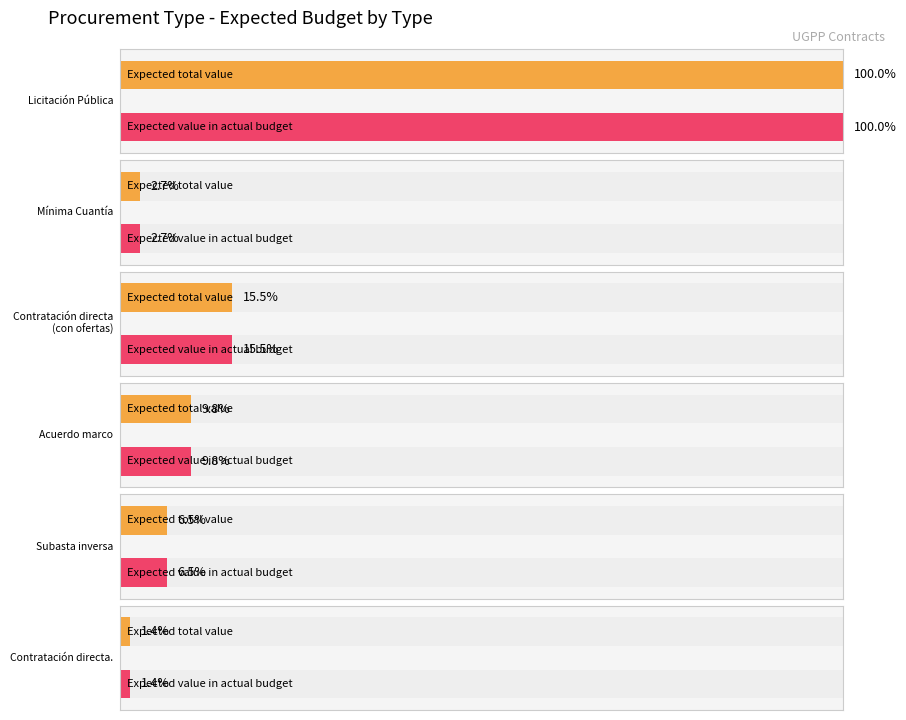

What are all the series names shown in the legend?

Expected total value, Expected value in actual budget